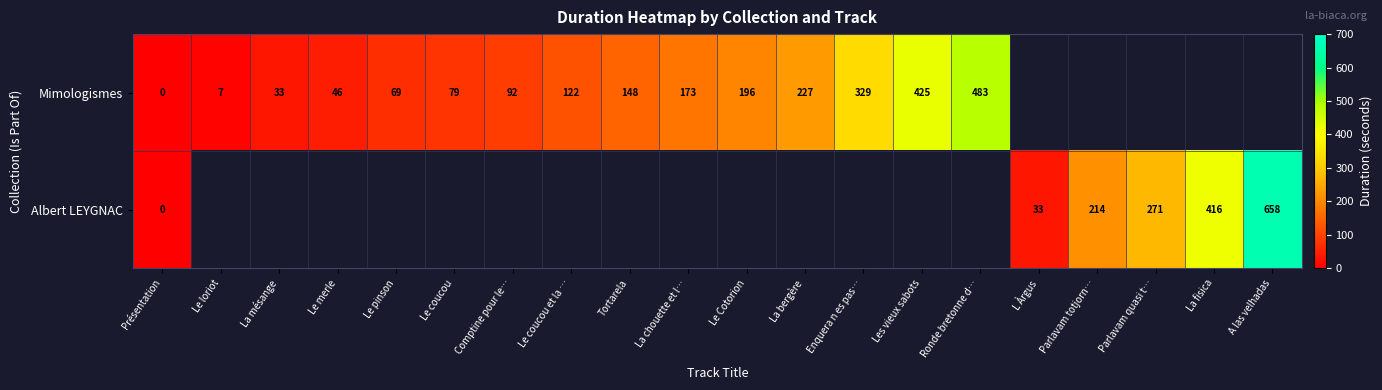

True or false: Albert LEYGNAC has a value of 48 at L Àrgus.

False